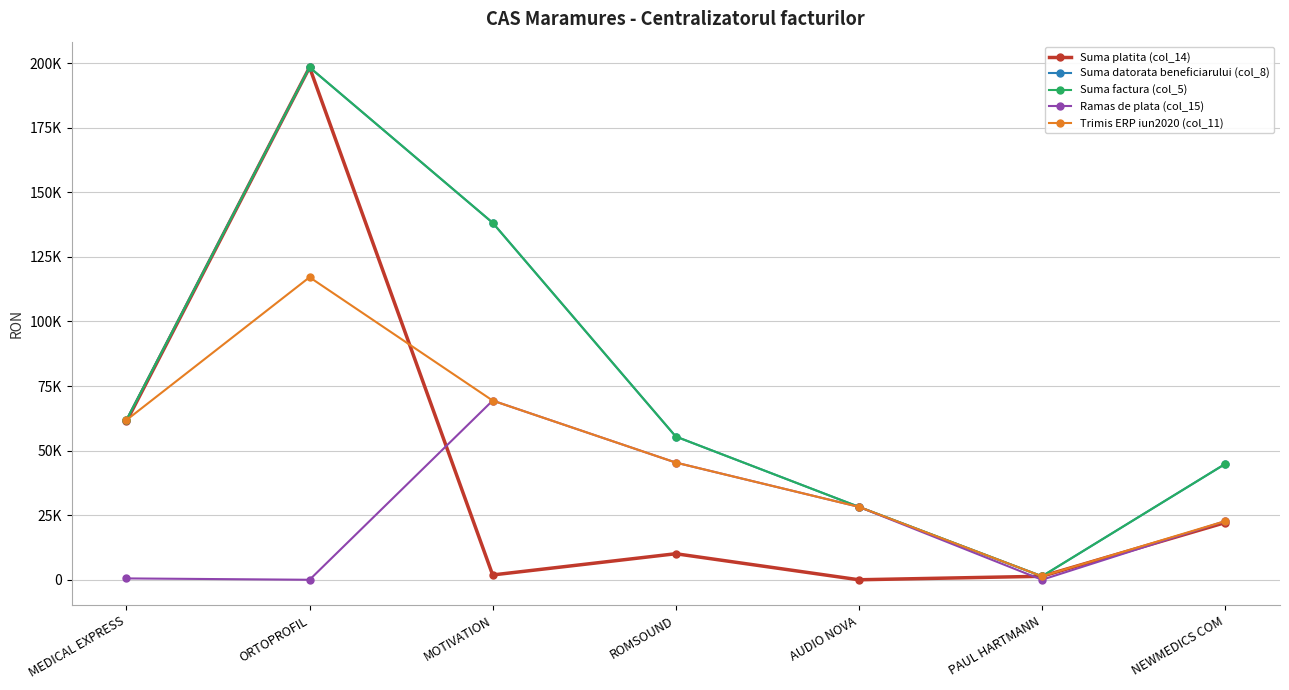

Reading right to left, what are all the values shown in this chart?

Suma platita (col_14): 22121.4	1354.9	0.0	10083.5	1865.3	198407.0	61299.3
Suma datorata beneficiarului (col_8): 44819.9	1354.9	28233.8	55459.2	138219.0	198407.0	61826.3
Suma factura (col_5): 44819.9	1354.9	28233.8	55459.2	138219.0	198419.8	61826.3
Ramas de plata (col_15): 22698.5	0.0	28233.8	45375.8	69374.4	0.0	527.0
Trimis ERP iun2020 (col_11): 22698.5	1354.9	28233.8	45375.8	69374.4	117137.5	61826.3